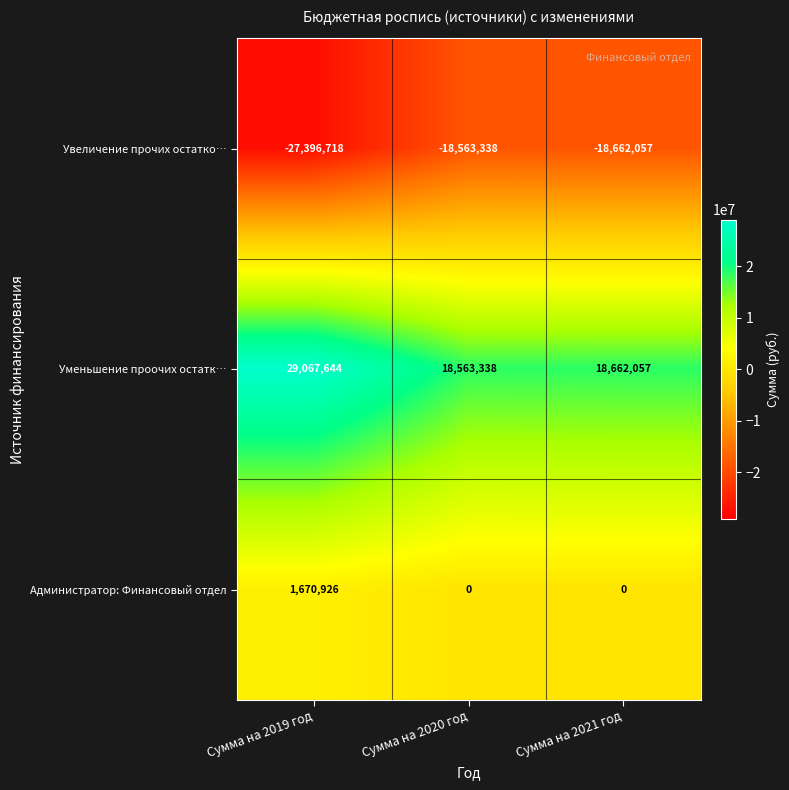

List the labels in order of Увеличение прочих остатко… value, smallest first.

Сумма на 2019 год, Сумма на 2021 год, Сумма на 2020 год